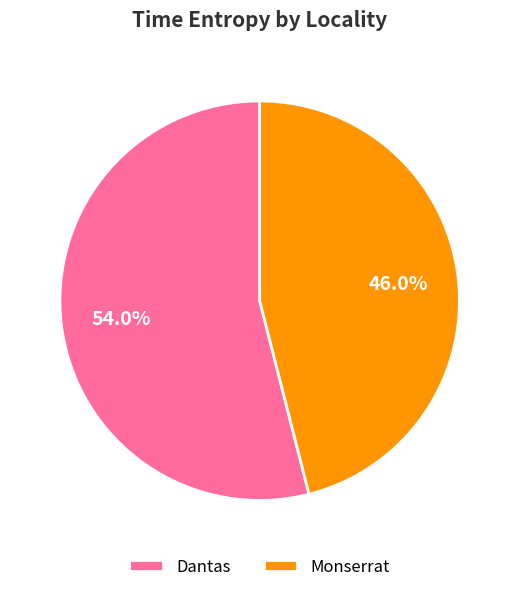

What is the ratio of the value at Dantas to the value at Monserrat?

1.2